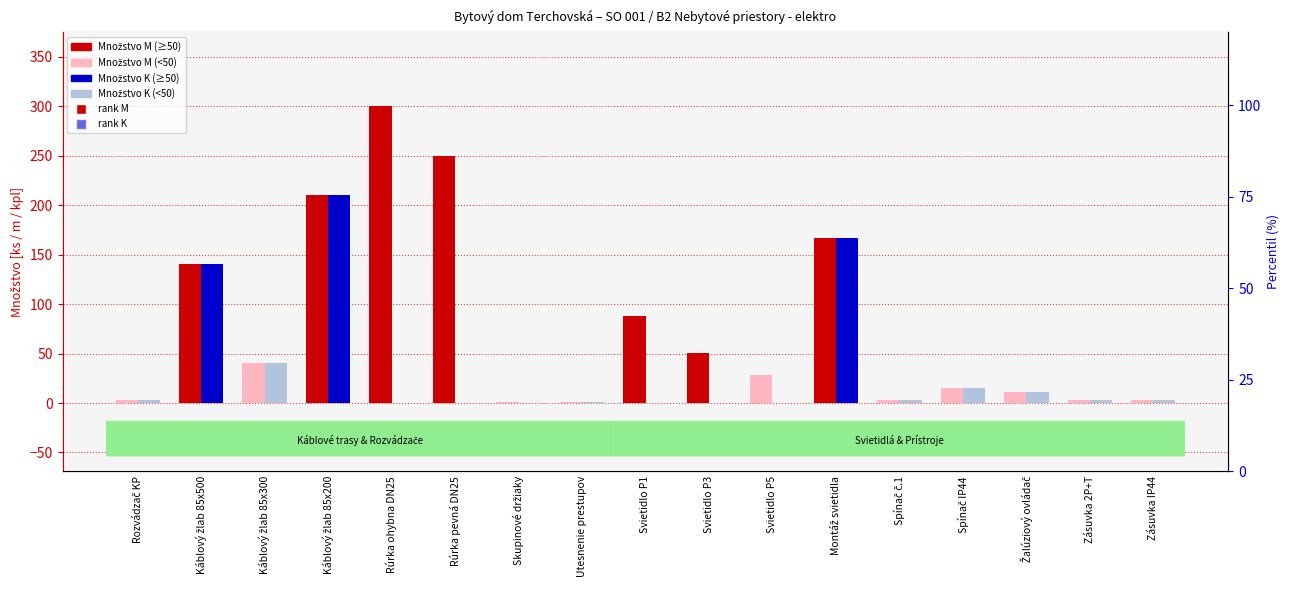

Which series has the largest total across all categories?

Množstvo M (≥50)